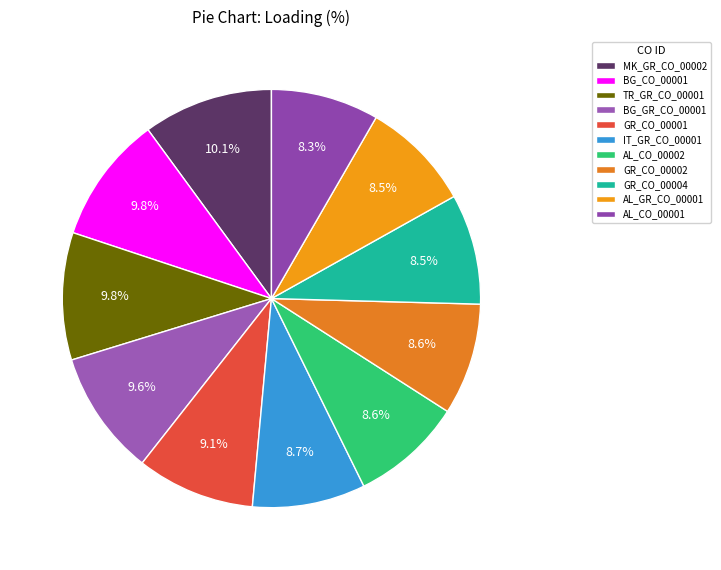

Is it true that IT_GR_CO_00001 is 9% of the pie?

True